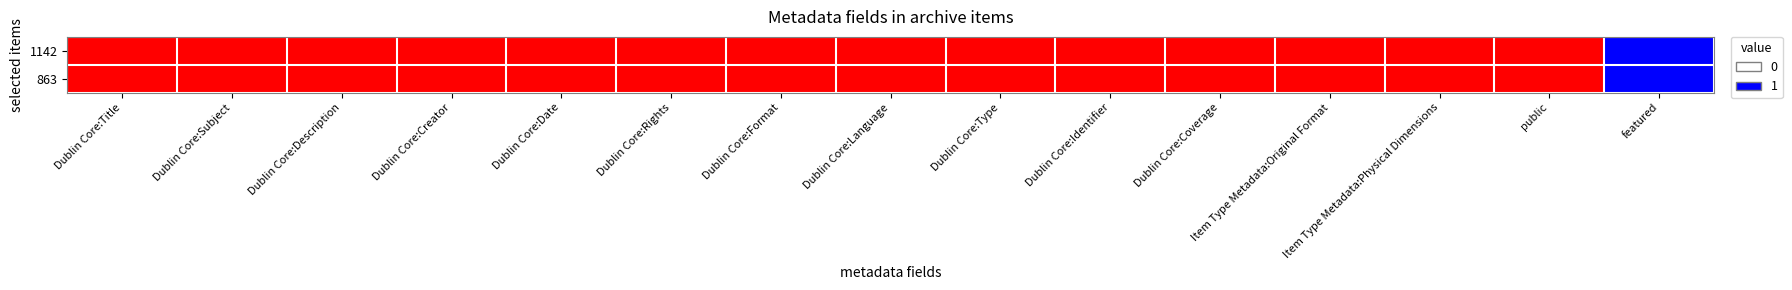

Reading right to left, transcribe all the data shown in this chart.

1142: featured=0	public=1	Item Type Metadata:Physical Dimensions=1	Item Type Metadata:Original Format=1	Dublin Core:Coverage=1	Dublin Core:Identifier=1	Dublin Core:Type=1	Dublin Core:Language=1	Dublin Core:Format=1	Dublin Core:Rights=1	Dublin Core:Date=1	Dublin Core:Creator=1	Dublin Core:Description=1	Dublin Core:Subject=1	Dublin Core:Title=1
863: featured=0	public=1	Item Type Metadata:Physical Dimensions=1	Item Type Metadata:Original Format=1	Dublin Core:Coverage=1	Dublin Core:Identifier=1	Dublin Core:Type=1	Dublin Core:Language=1	Dublin Core:Format=1	Dublin Core:Rights=1	Dublin Core:Date=1	Dublin Core:Creator=1	Dublin Core:Description=1	Dublin Core:Subject=1	Dublin Core:Title=1